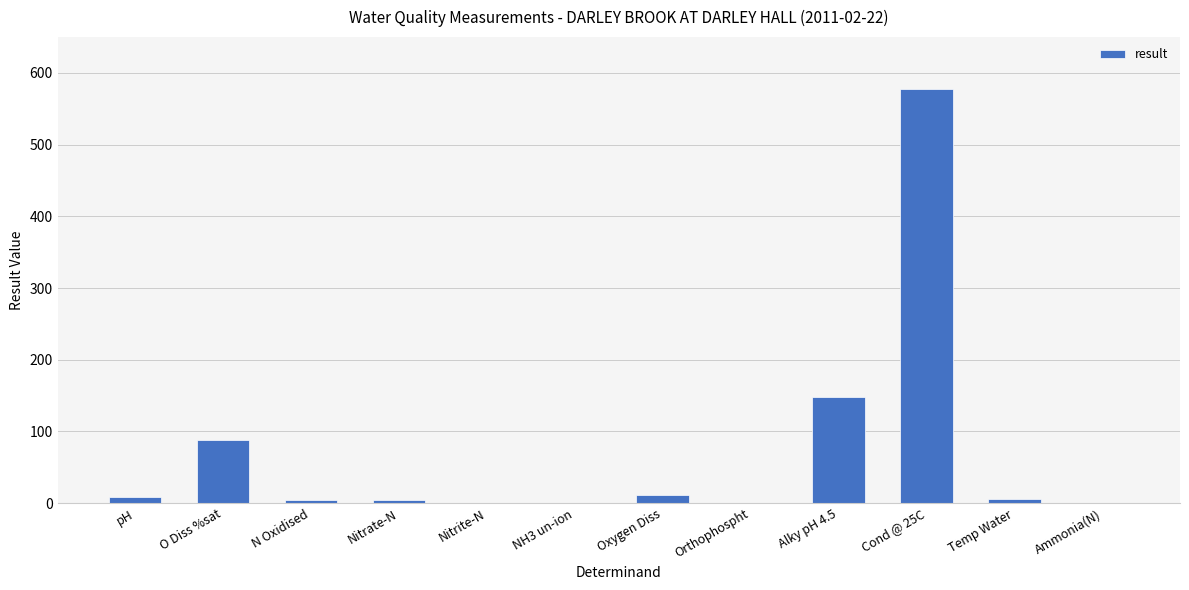

Is it true that the value at Alky pH 4.5 is 212.2?

False